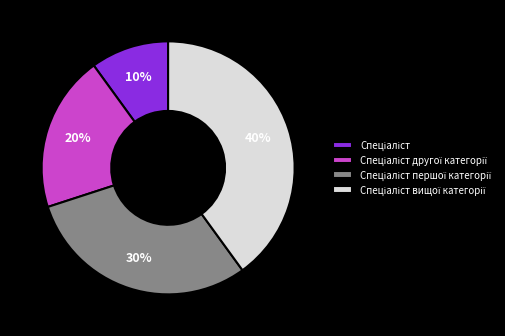

To the nearest percent, what is the average slice percentage?

25%